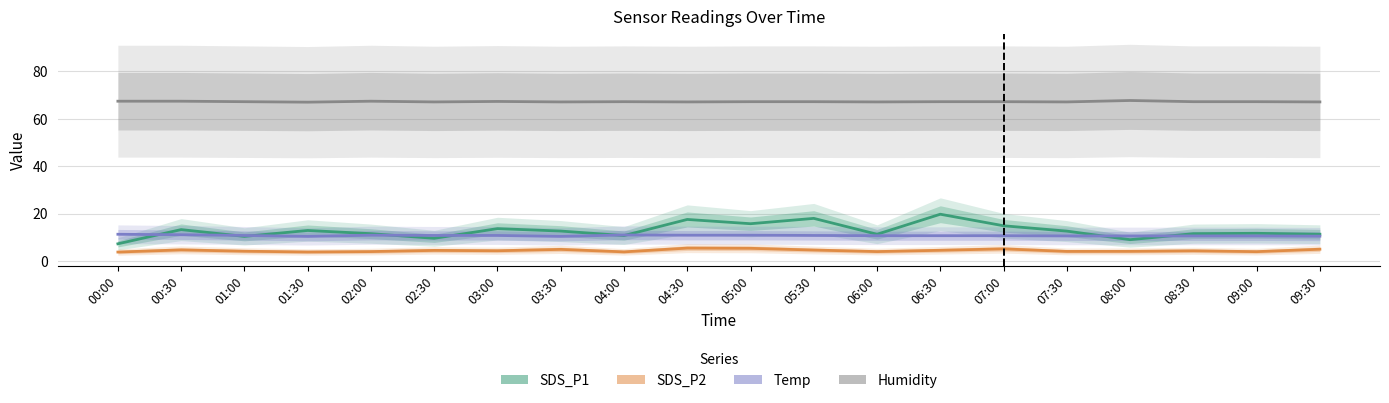

What is the average value of the Temp series?

10.8